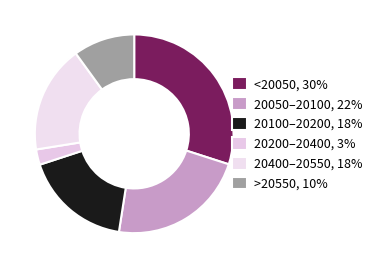

How many slices are in this pie chart?

6